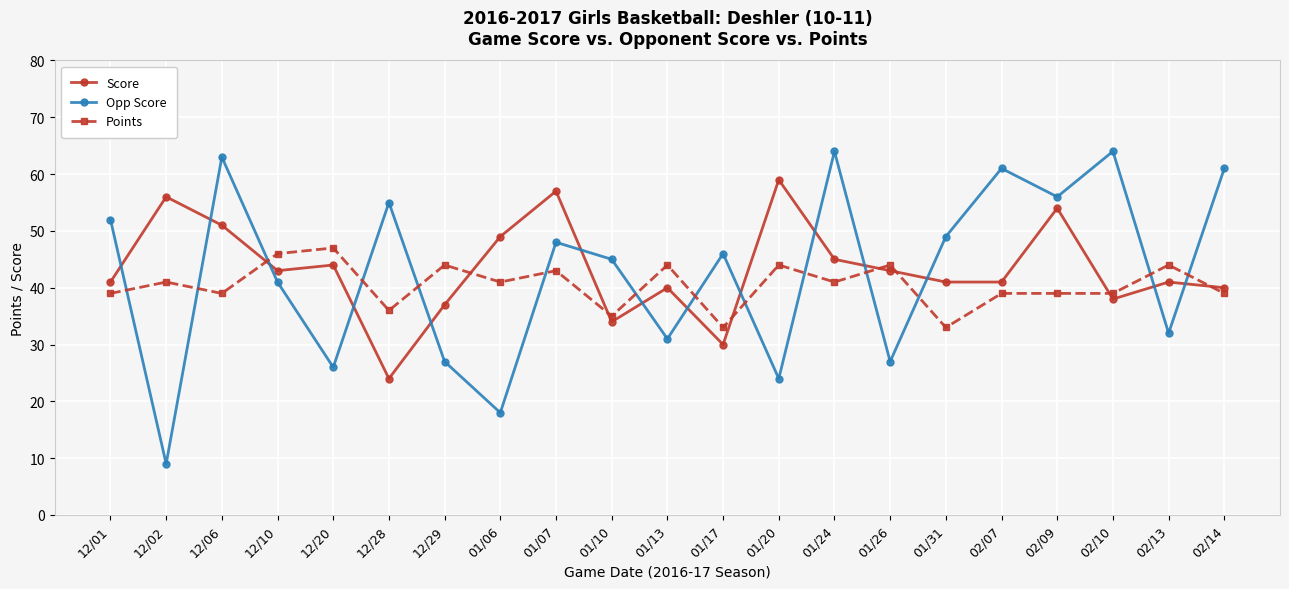

Count the number of data series in this chart.

3